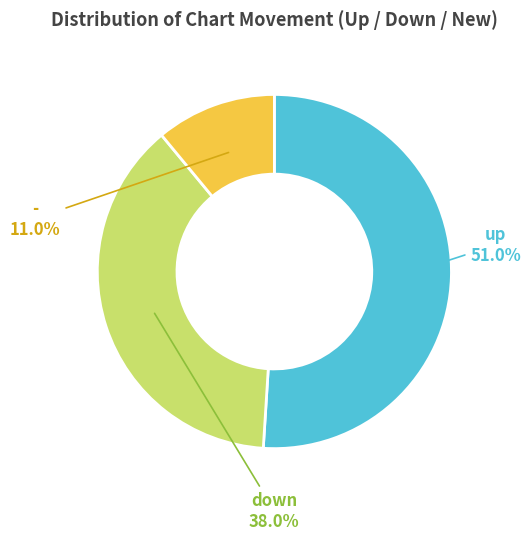

What percentage is the down slice, to the nearest percent?

38%